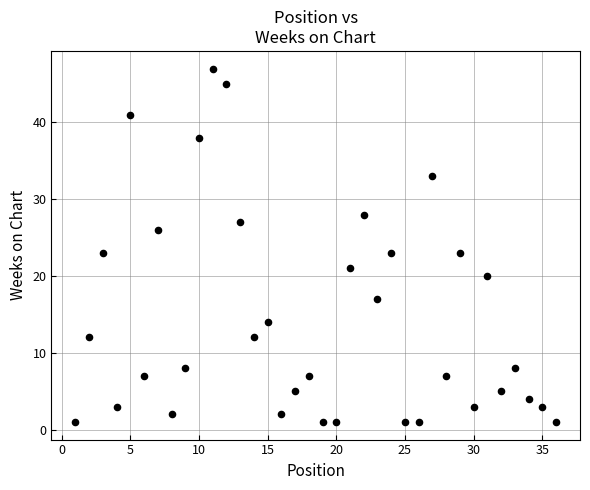

What is the range of X values (max minus min)?

35